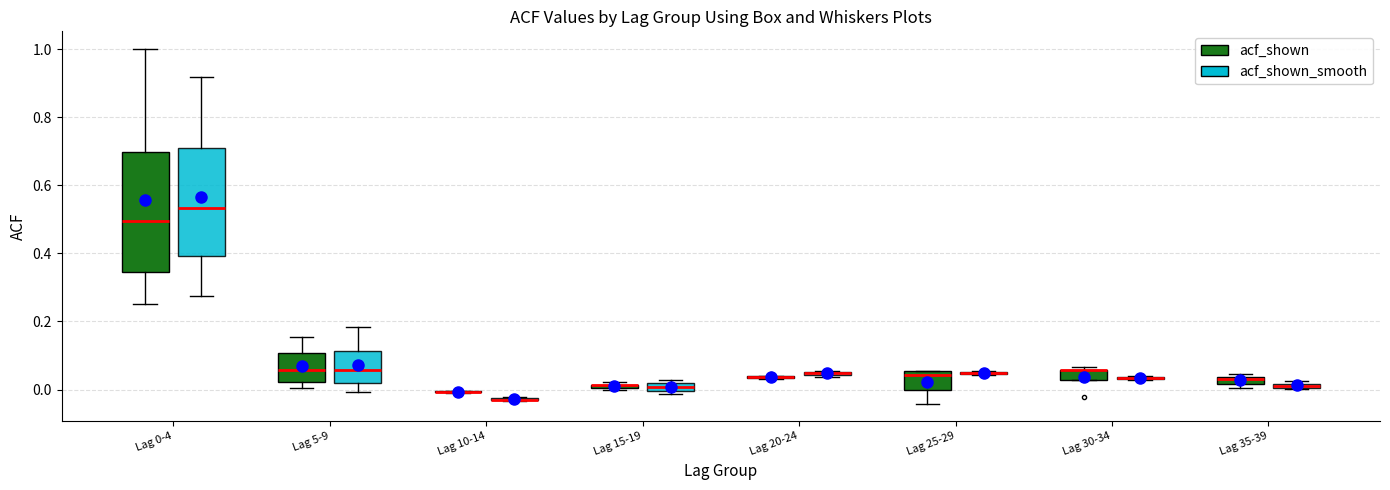

Where is the upper edge of the box for Lag 5-9 (acf_shown_smooth) on the y-axis? The values are not printed on the chart, so give them approximately, as read against the axis.

0.12